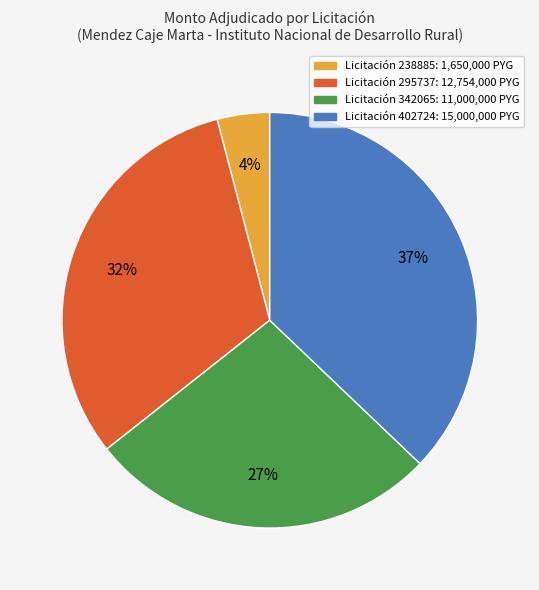

To the nearest percent, what is the combined percentage of Licitación 295737: 12,754,000 PYG and Licitación 238885: 1,650,000 PYG?

36%